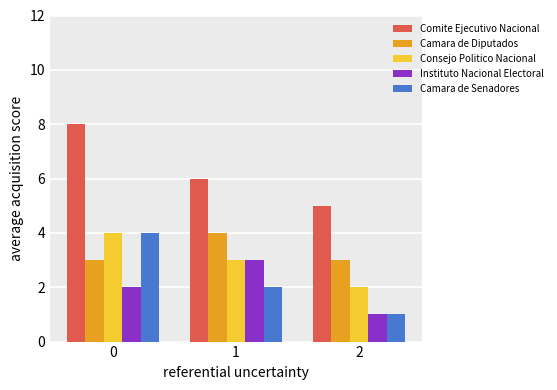

Are the bars grouped side by side (vs. stacked)?

Yes